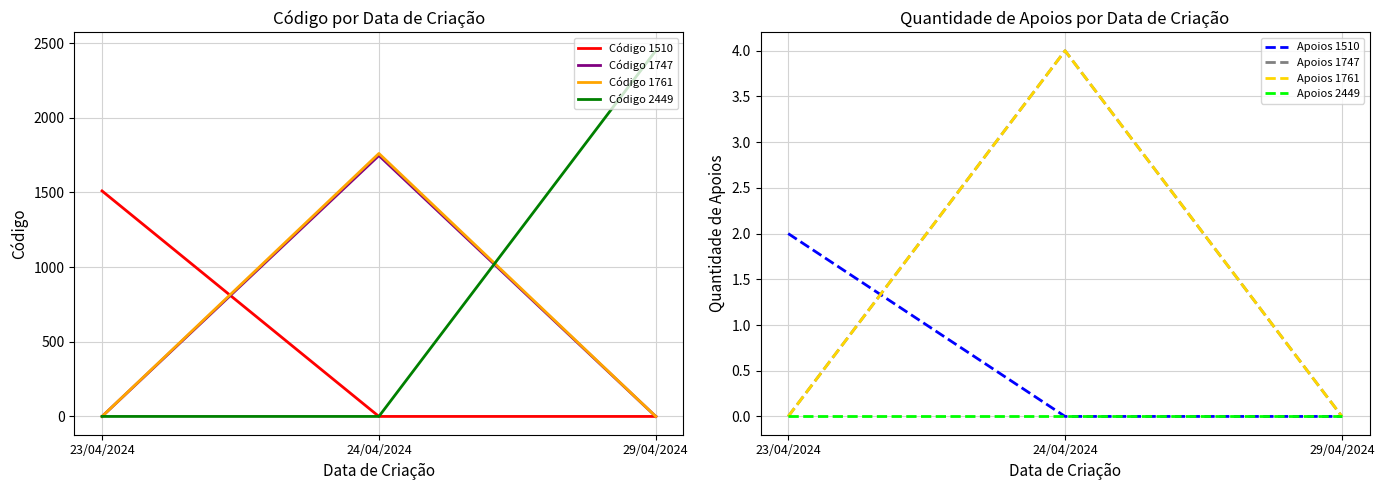

What is the label of the 3rd point from the left?

29/04/2024